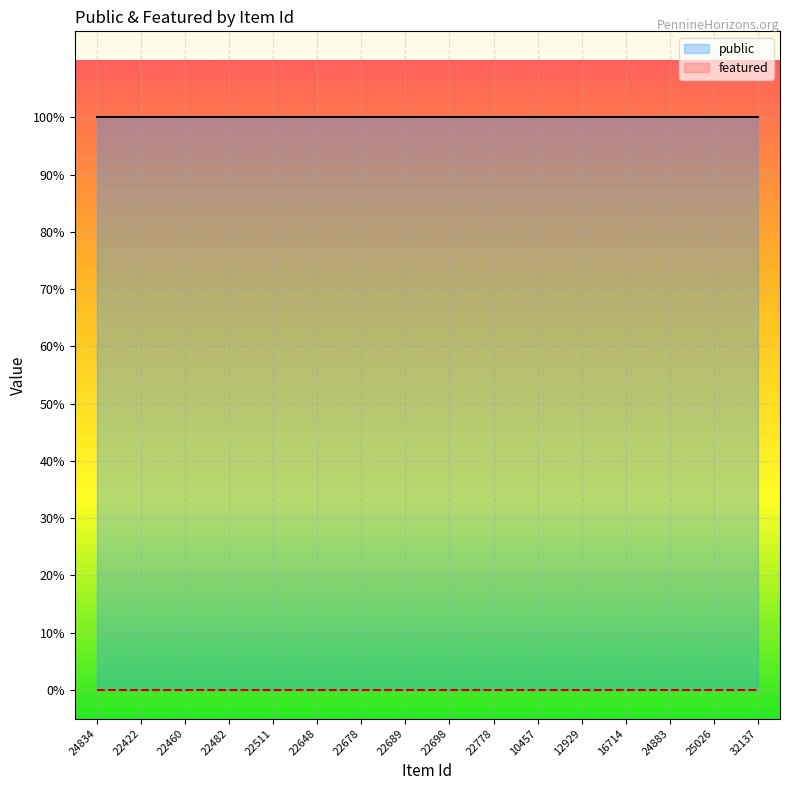

Which series has the largest total across all categories?

public